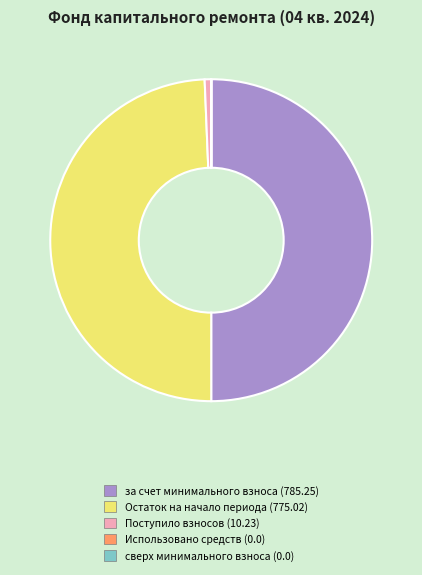

The за счет минимального взноса (785.25) slice represents 50% of the pie. True or false?

True